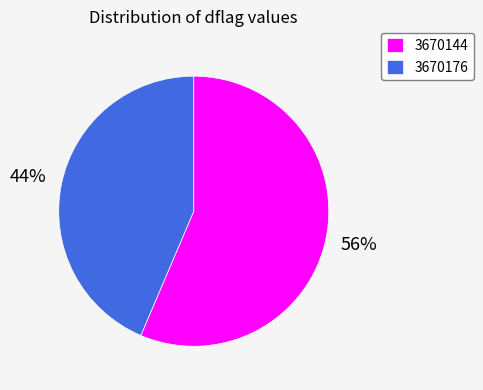

Which category has the smallest portion of the pie?

3670176